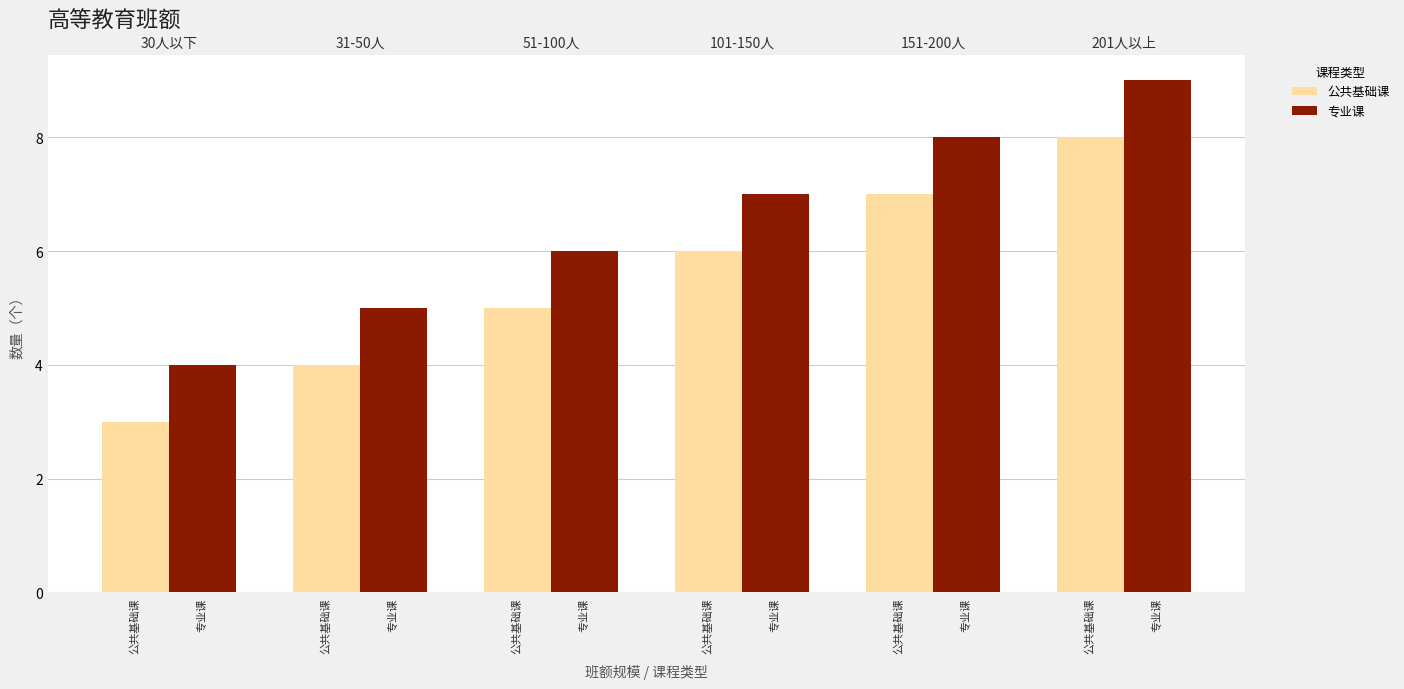

Read the 公共基础课 value at 公共基础课.

3